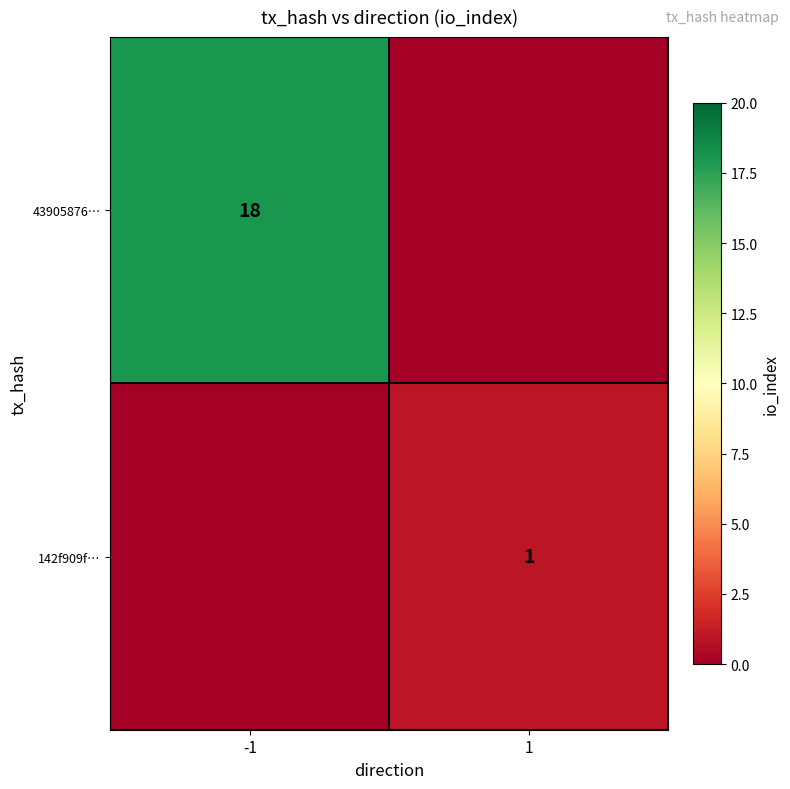

The 43905876… series shows 18 at -1. True or false?

True